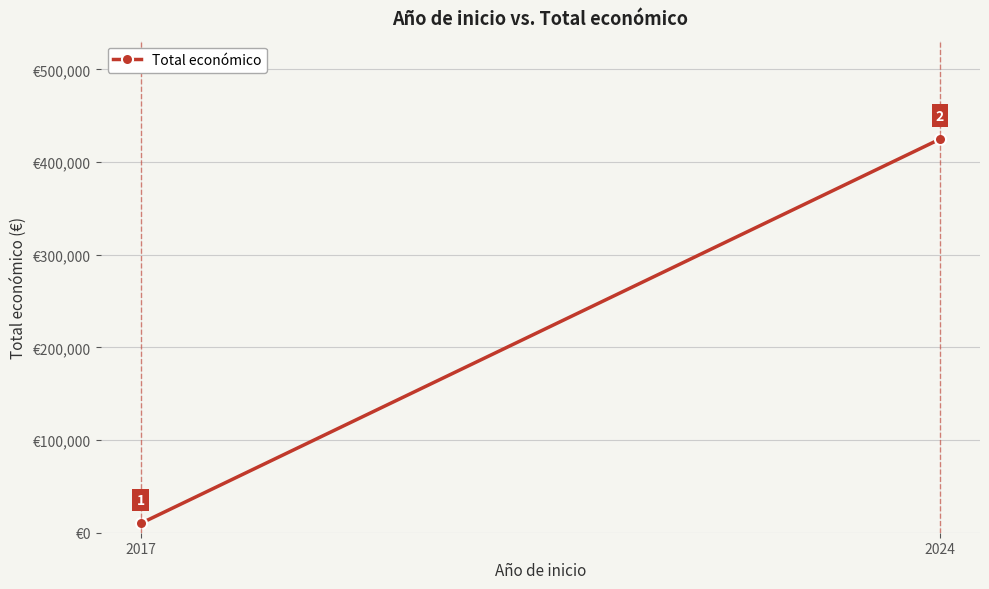

How many values are between 10000 and 424720?

2